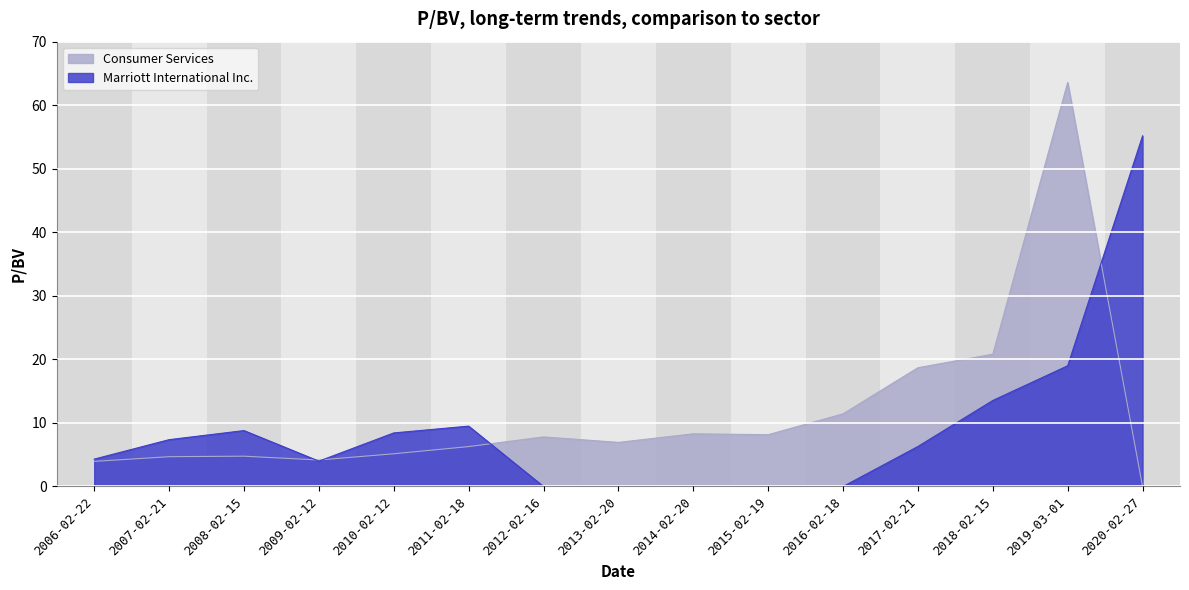

Rank the series at 2020-02-27 from lowest to highest value.

Consumer Services, Marriott International Inc.